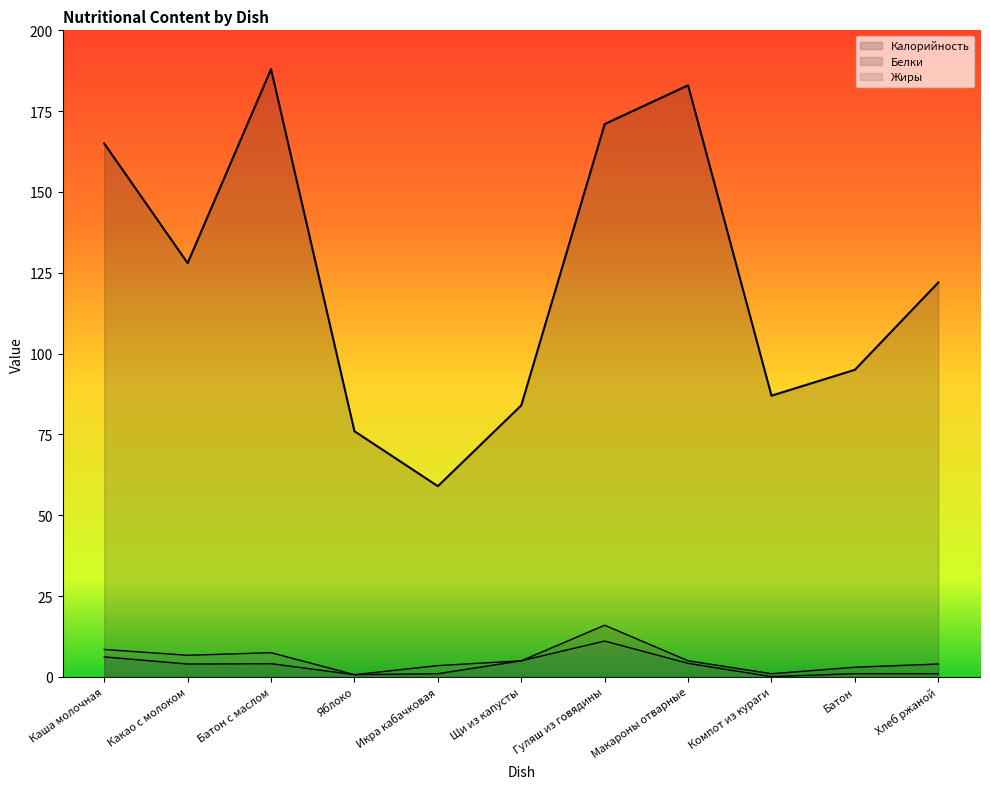

Which category has the lowest value in the Жиры series?

Компот из кураги